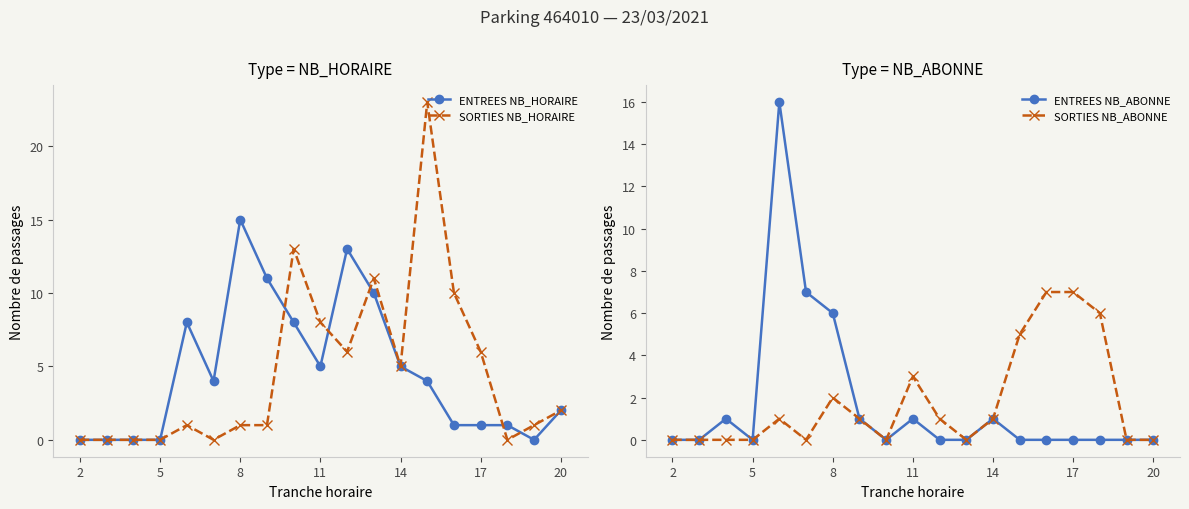

True or false: ENTREES NB_HORAIRE has more than 2 points higher than both neighbors.

True